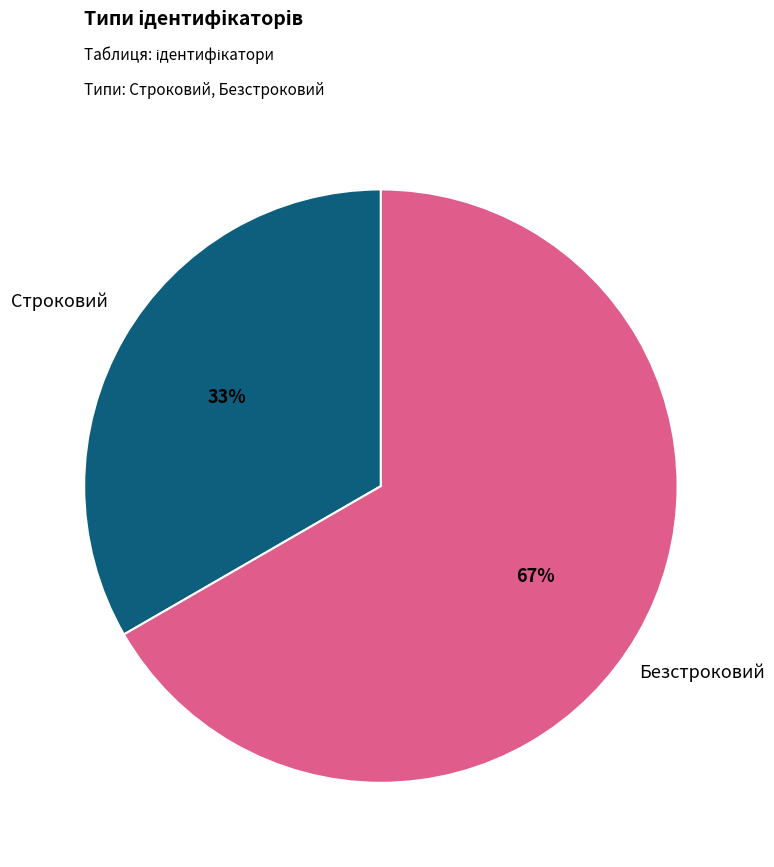

Is there any slice that represents more than half of the pie?

Yes